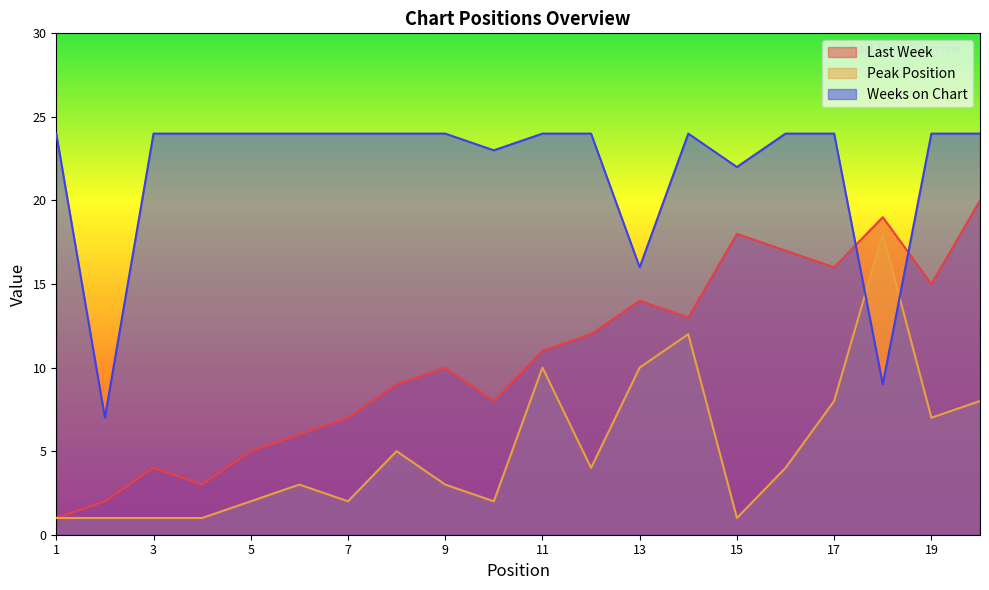

What is the smallest value displayed?

1